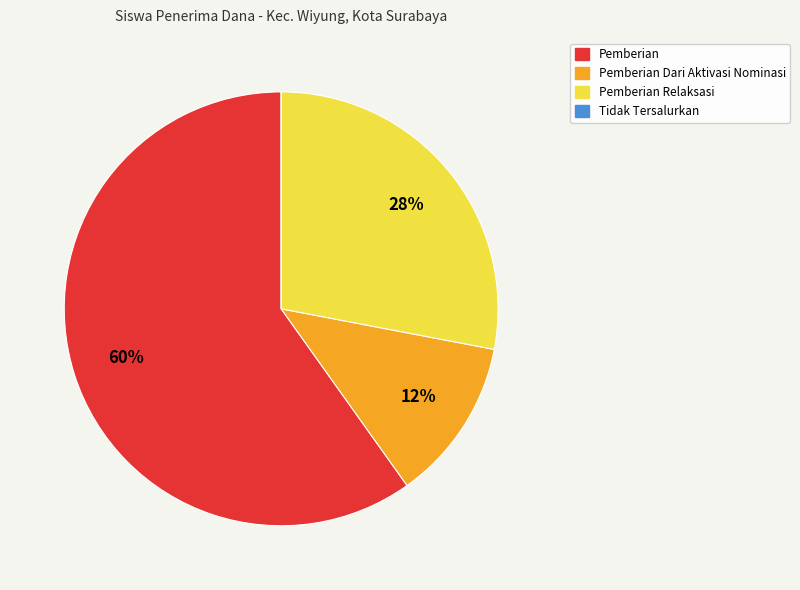

To the nearest percent, what is the difference between the largest and smallest slice percentages?

60%